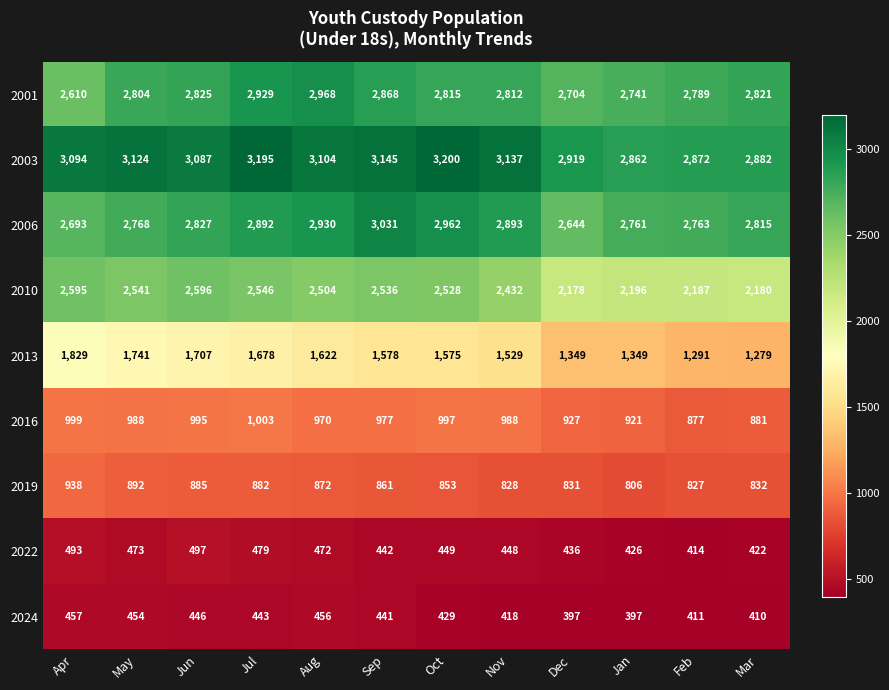

Is it true that 2003 equals 3878 at Mar?

False